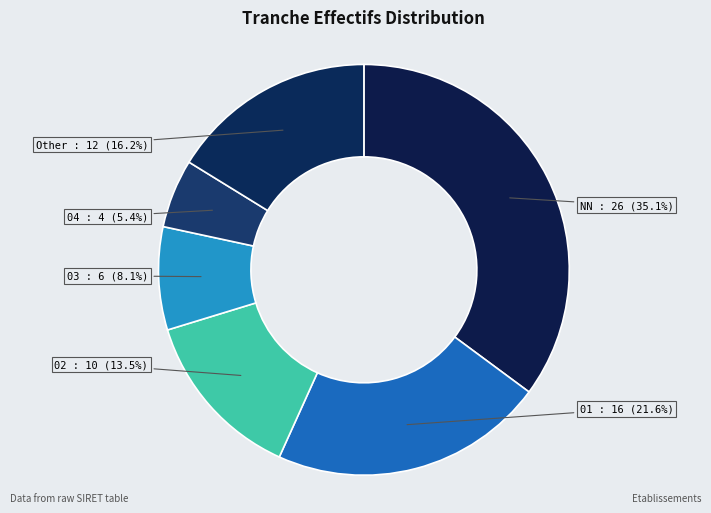

To the nearest percent, what is the difference between the 02 and Other slice percentages?

3%